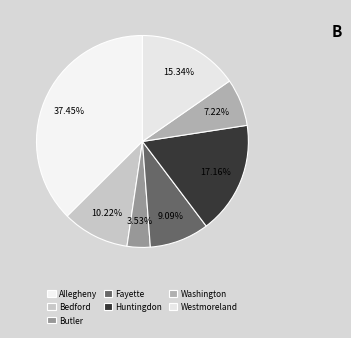

To the nearest percent, what is the average slice percentage?

14%